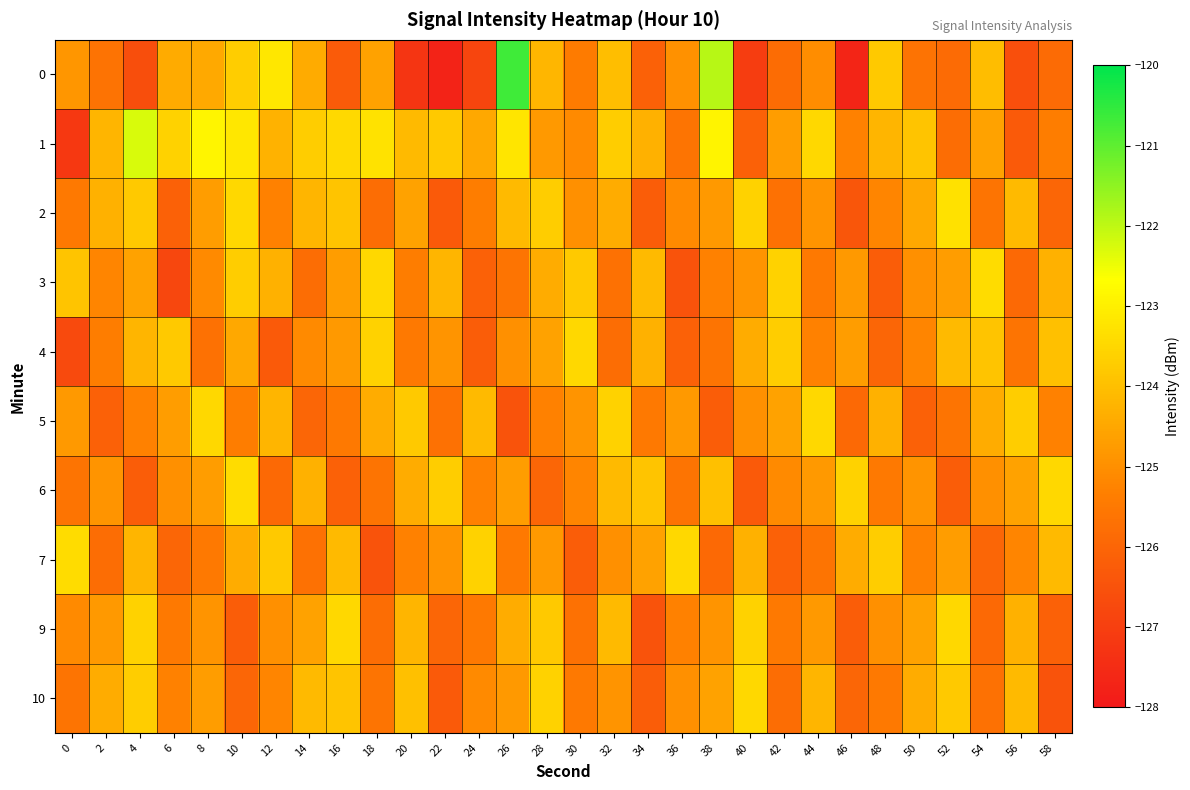

Rank the series at 42 from lowest to highest value.

7, 0, 10, 2, 9, 6, 1, 5, 4, 3